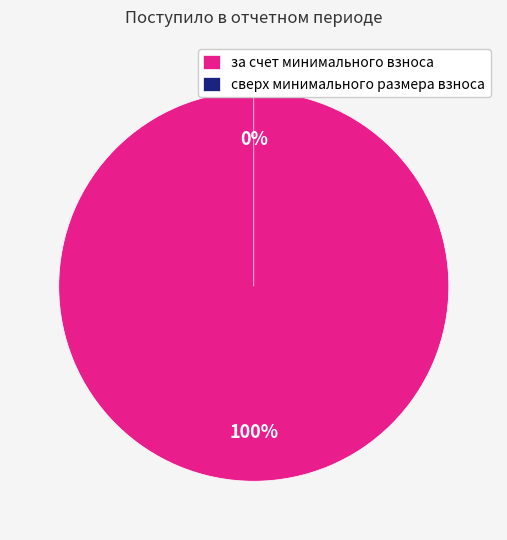

To the nearest percent, what percentage of the pie is за счет минимального взноса?

100%